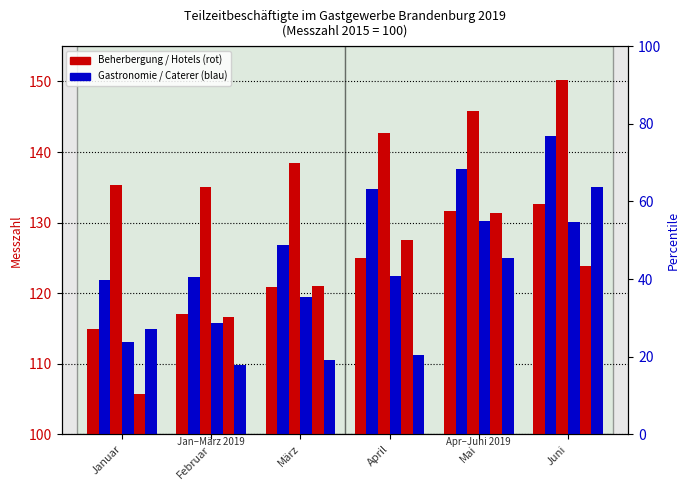

What is the maximum value shown in the chart?

150.2